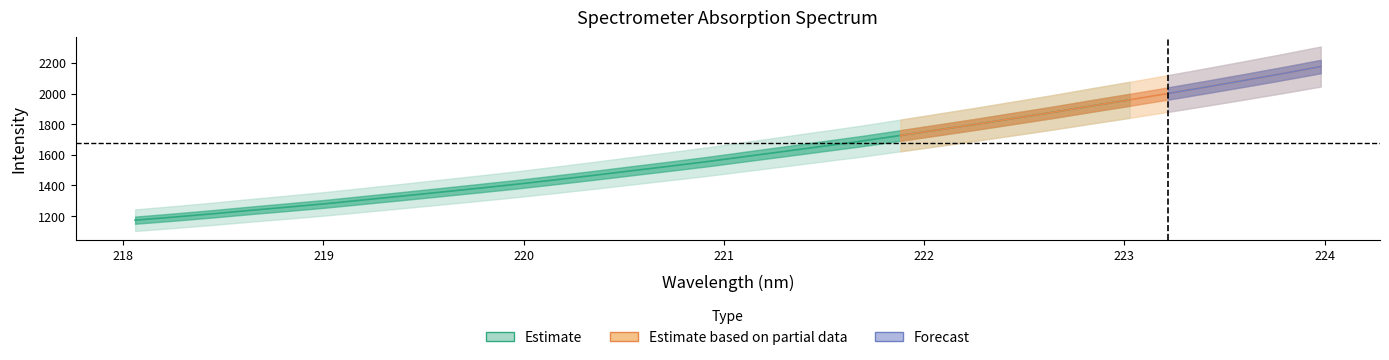

What is the difference between the x values at 31 and 29?

0.4